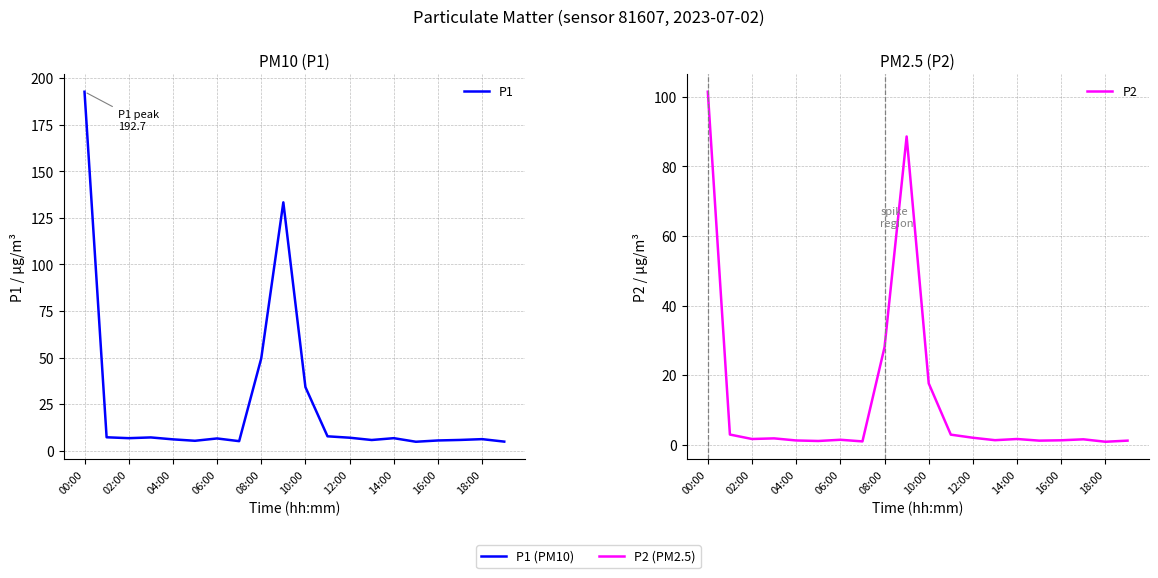

True or false: P1 and P2 cross at least once.

False